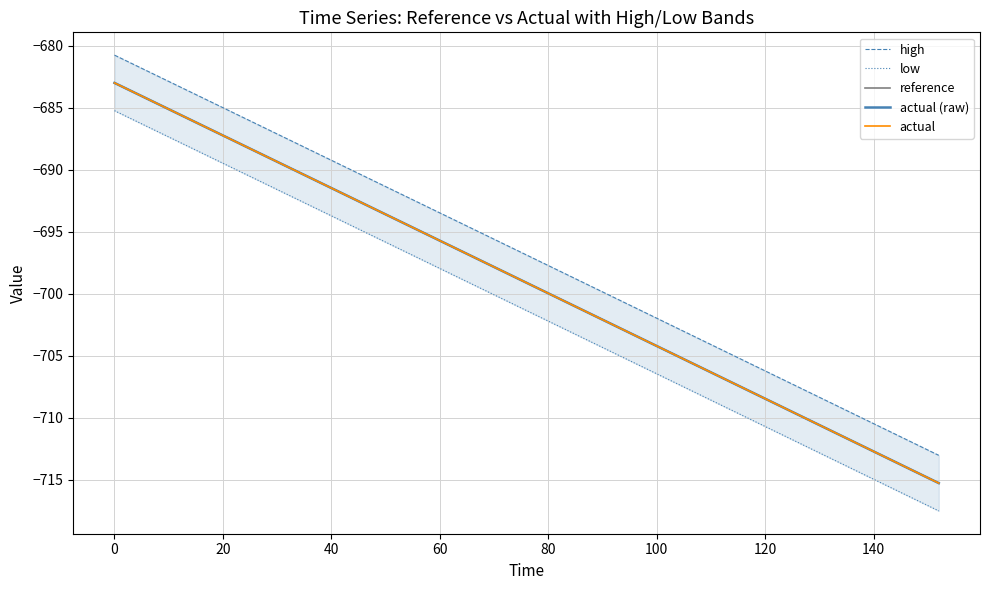

What is the difference between the maximum and minimum values in the high series?

32.2